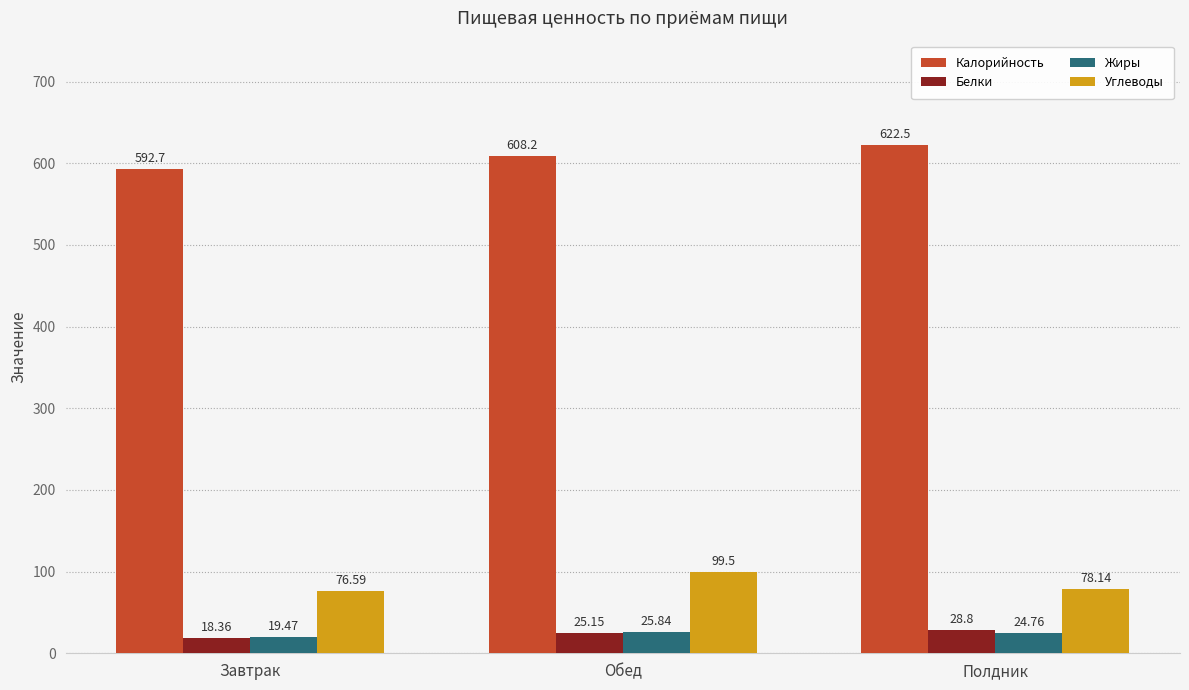

Which category has the lowest value in the Жиры series?

Завтрак